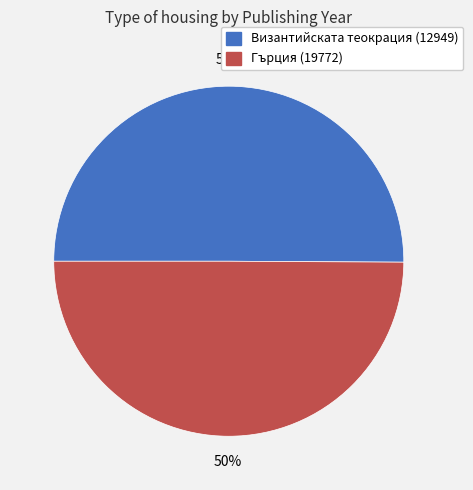

To the nearest percent, what portion does Гърция (19772) represent?

50%